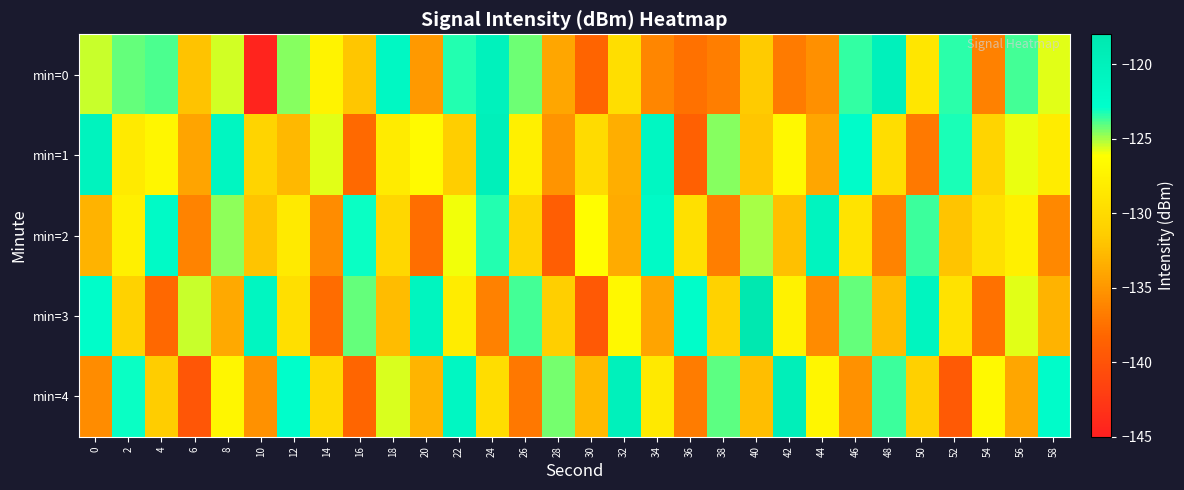

What is the total value across all series at 44?

-652.9